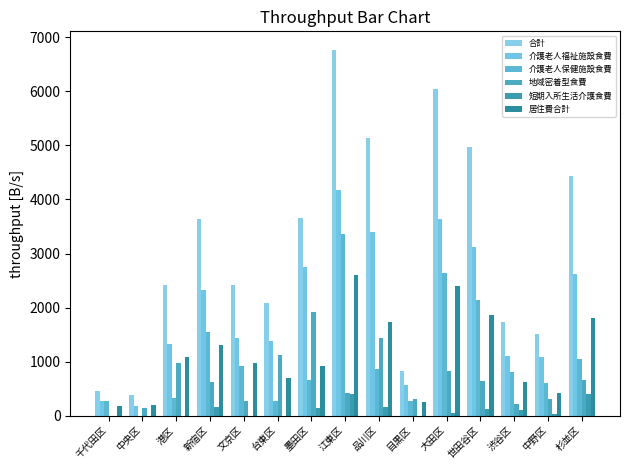

List the labels in order of 介護老人福祉施設食費 value, largest first.

江東区, 大田区, 品川区, 世田谷区, 墨田区, 杉並区, 新宿区, 文京区, 台東区, 港区, 渋谷区, 中野区, 目黒区, 千代田区, 中央区